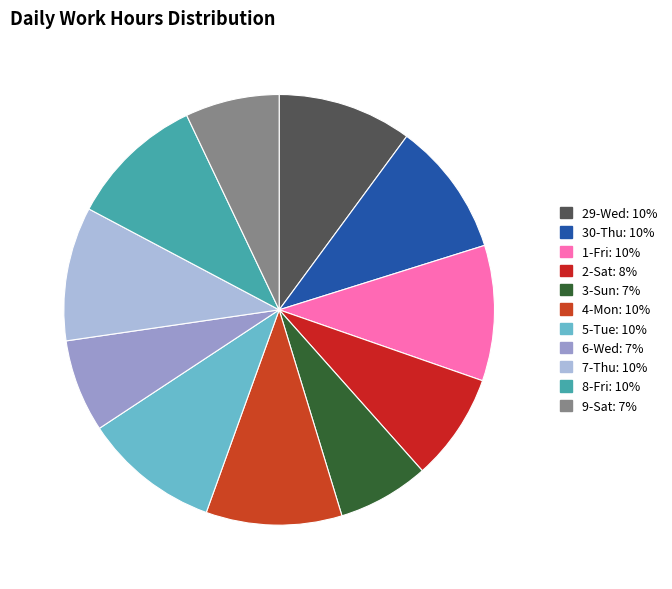

Which category has the smallest portion of the pie?

3-Sun